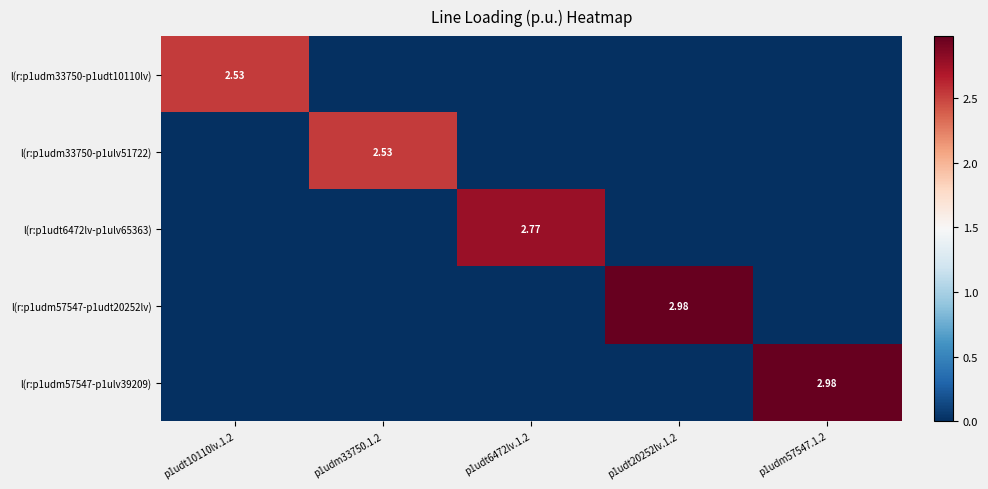

What is the difference between the maximum and minimum values in the l(r:p1udm57547-p1udt20252lv) series?

3.0